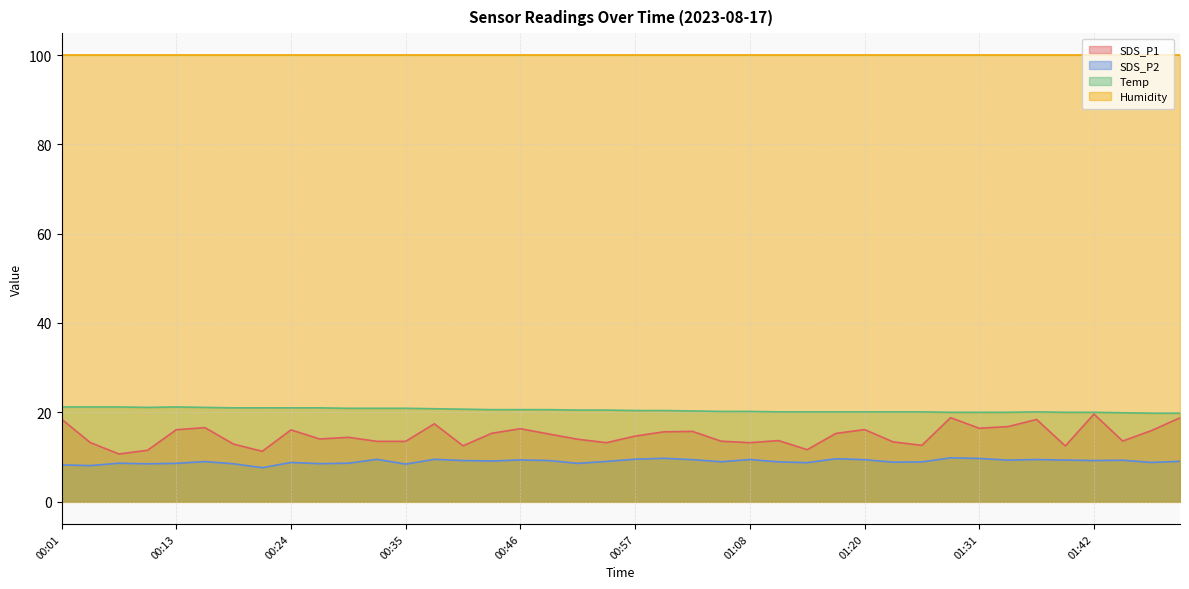

True or false: Humidity and Temp cross at least once.

False